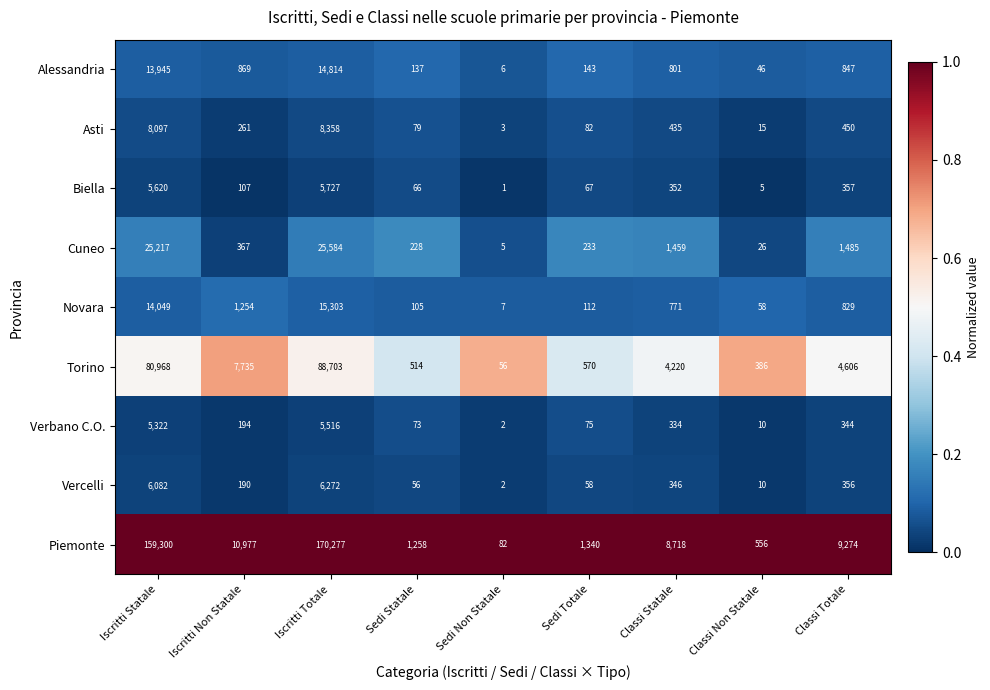

Which series has the largest total across all categories?

Piemonte